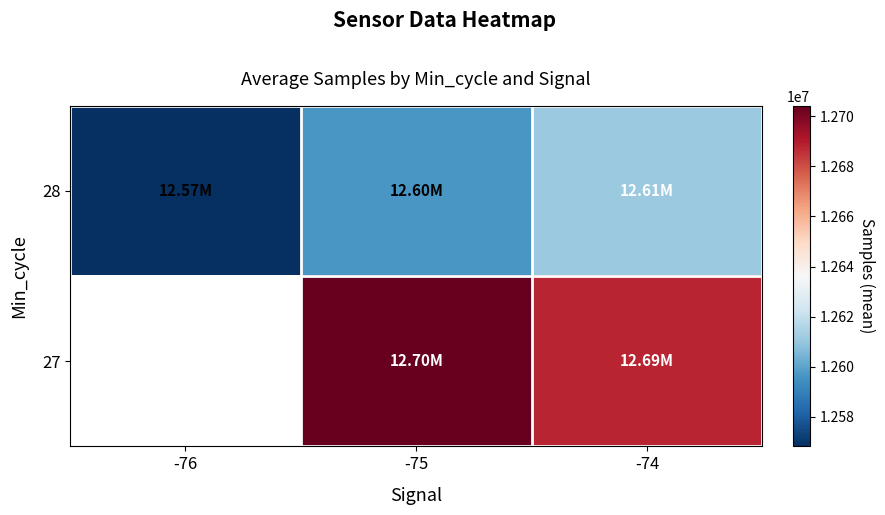

What is the difference between the maximum and minimum values in the 28 series?

42669.6